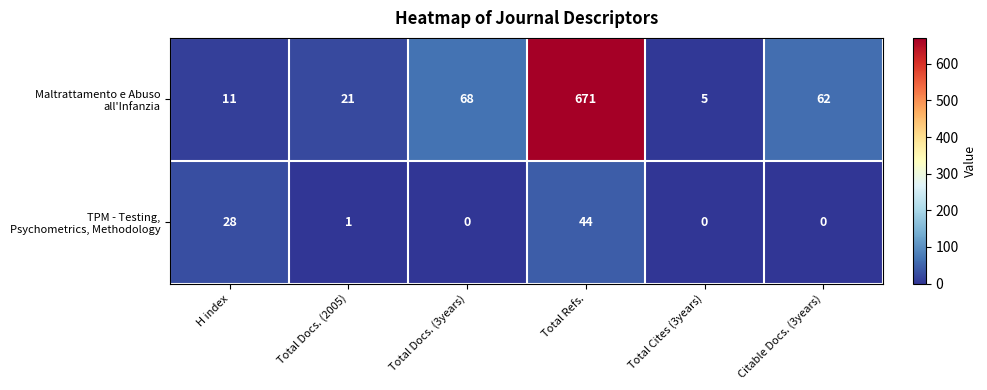

What is the total value across all series at Total Cites (3years)?

5